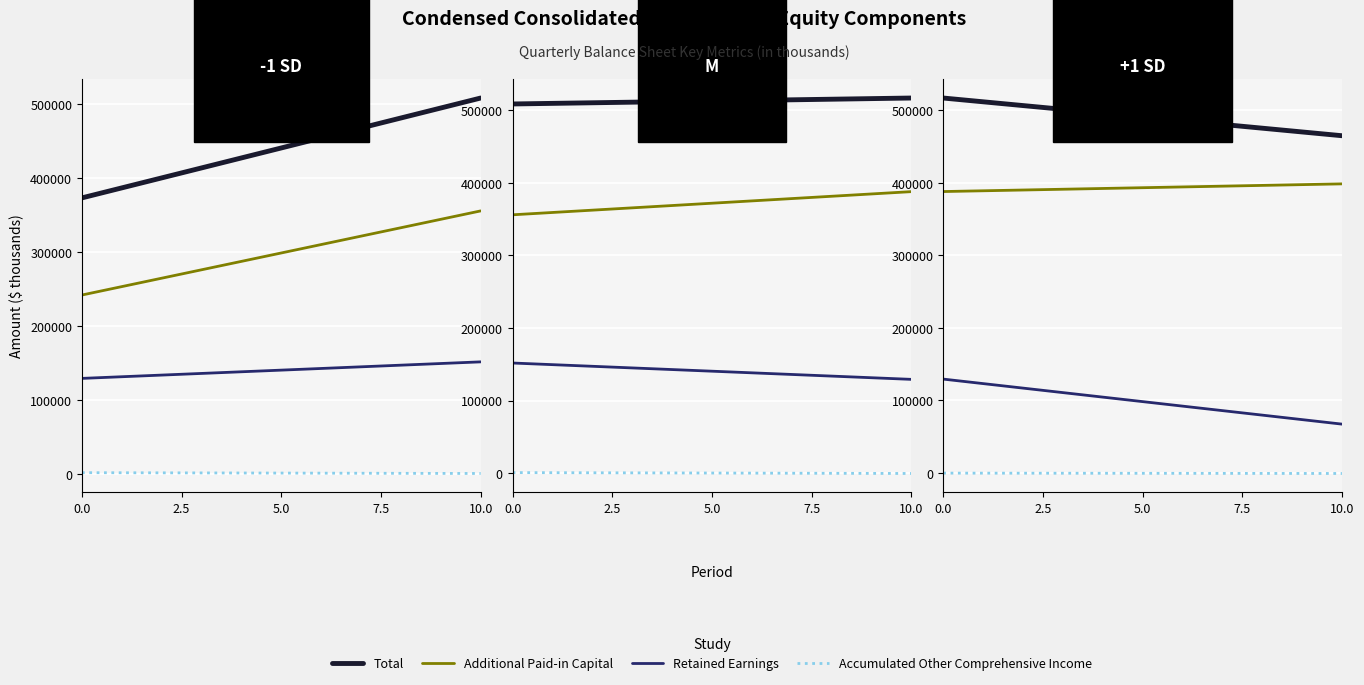

What is the average value of the Additional Paid-in Capital series?

393170